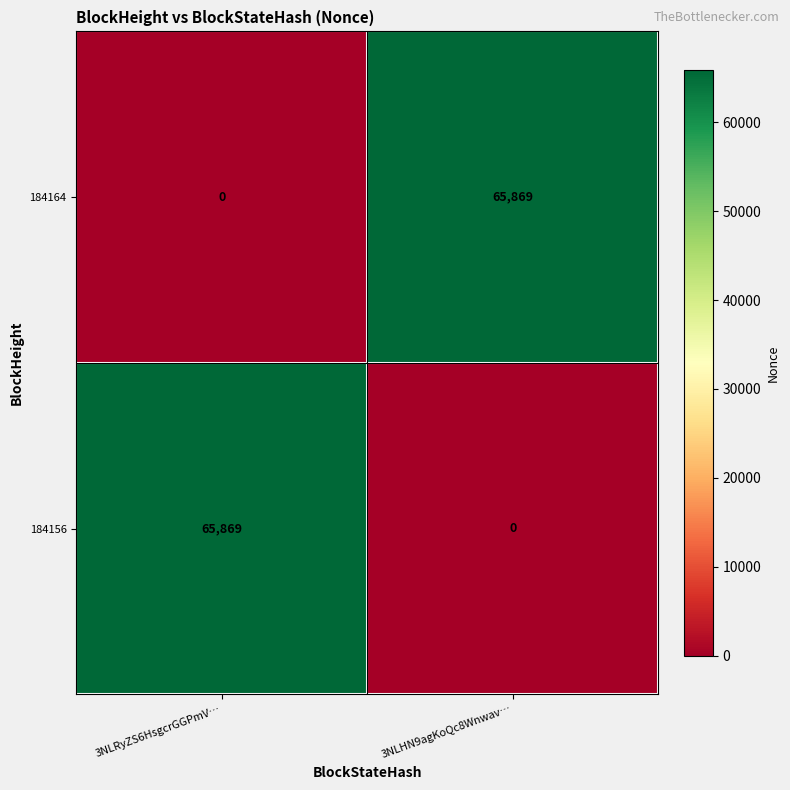

What is the spread (max minus min) of values at 3NLRyZS6HsgcrGGPmV…?

65869